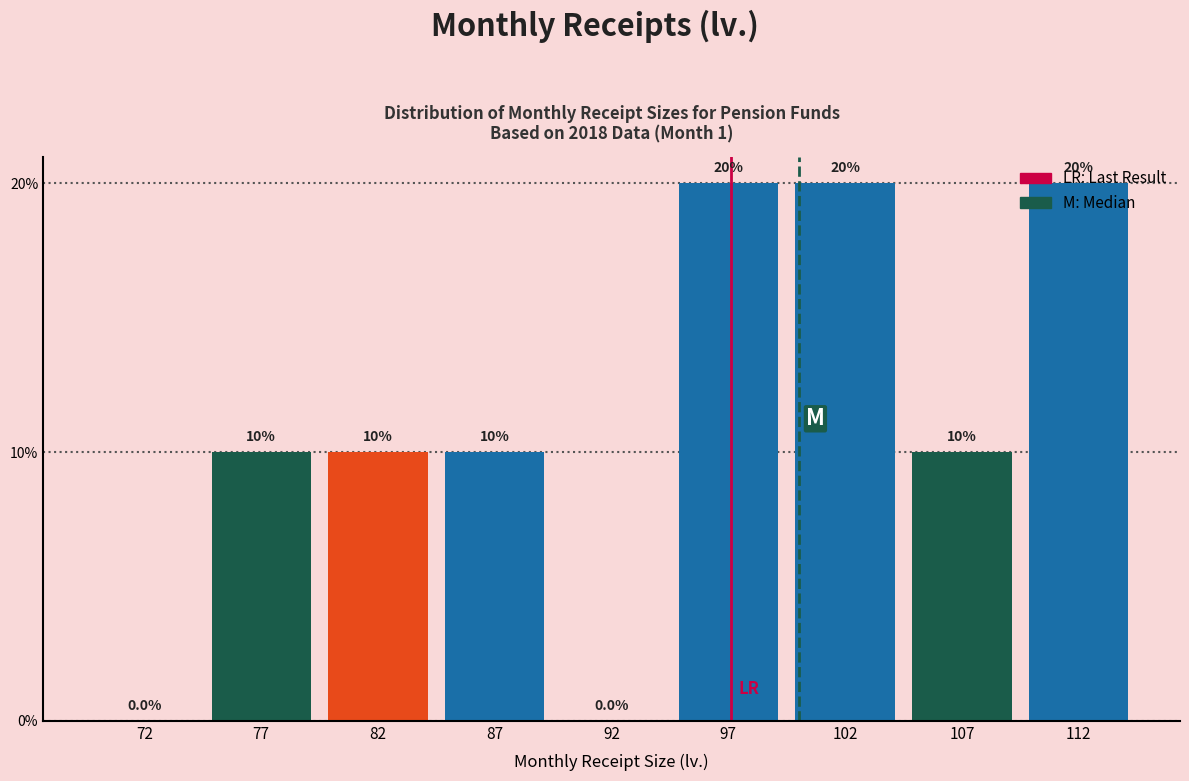

Between 87 and 92, which is larger?

87